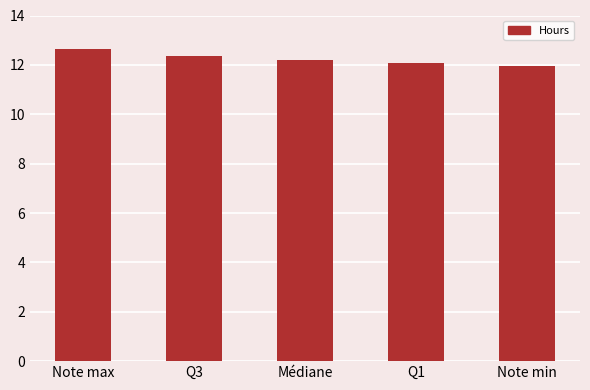

What is the difference between the values at Note min and Note max?

0.7